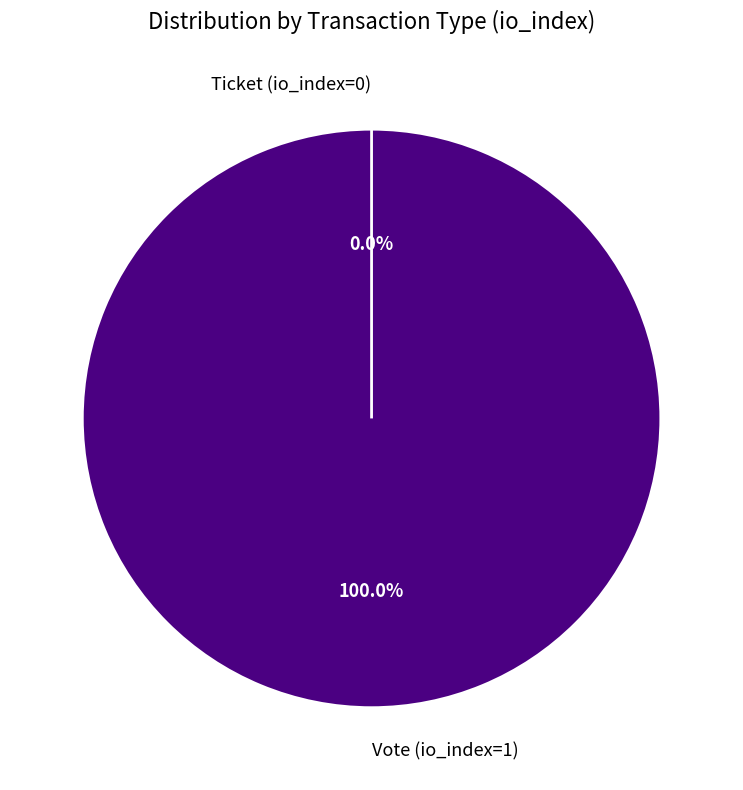

What percentage is the Vote (io_index=1) slice, to the nearest percent?

100%